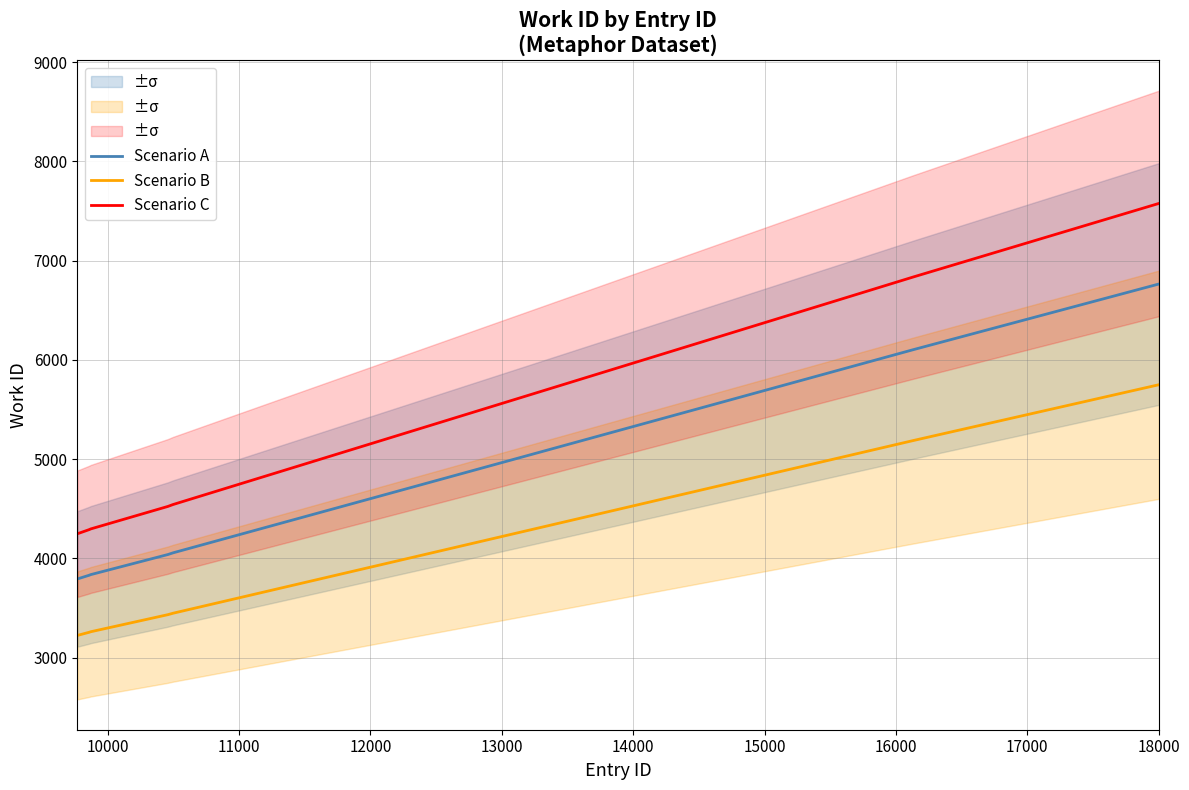

Rank the series by their average value, from highest to lowest.

Scenario C, Scenario A, Scenario B